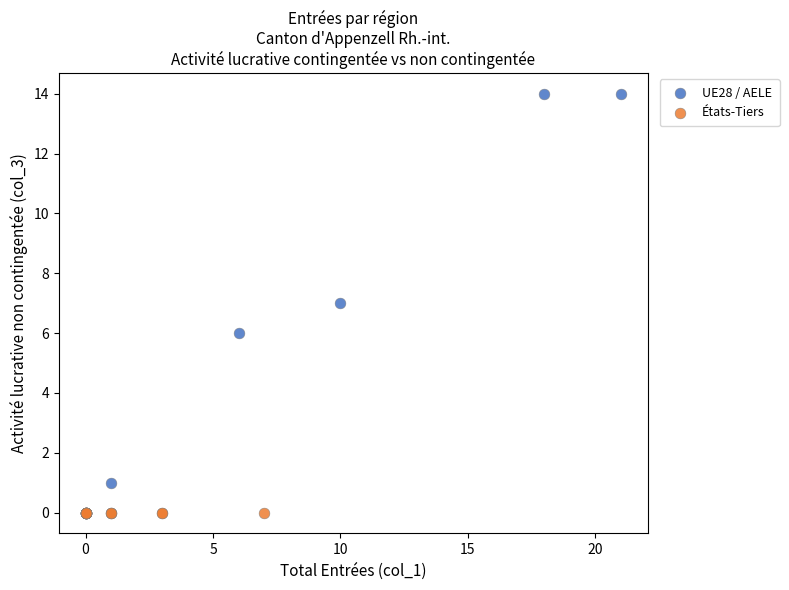

Which series reaches the maximum Y coordinate?

UE28 / AELE